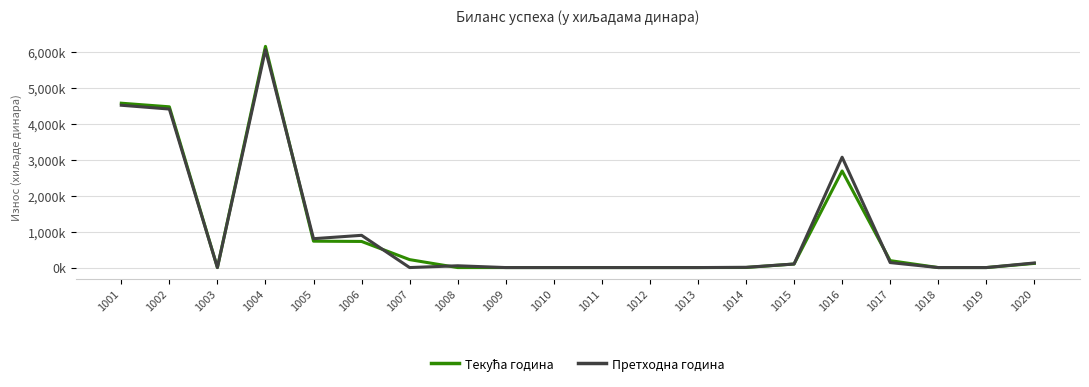

Does the chart have visible grid lines?

Yes